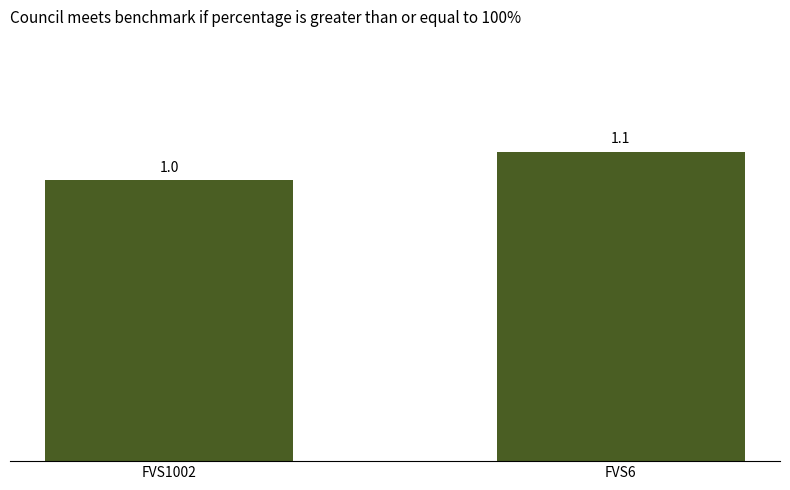

Rank the categories by value from lowest to highest.

FVS1002, FVS6